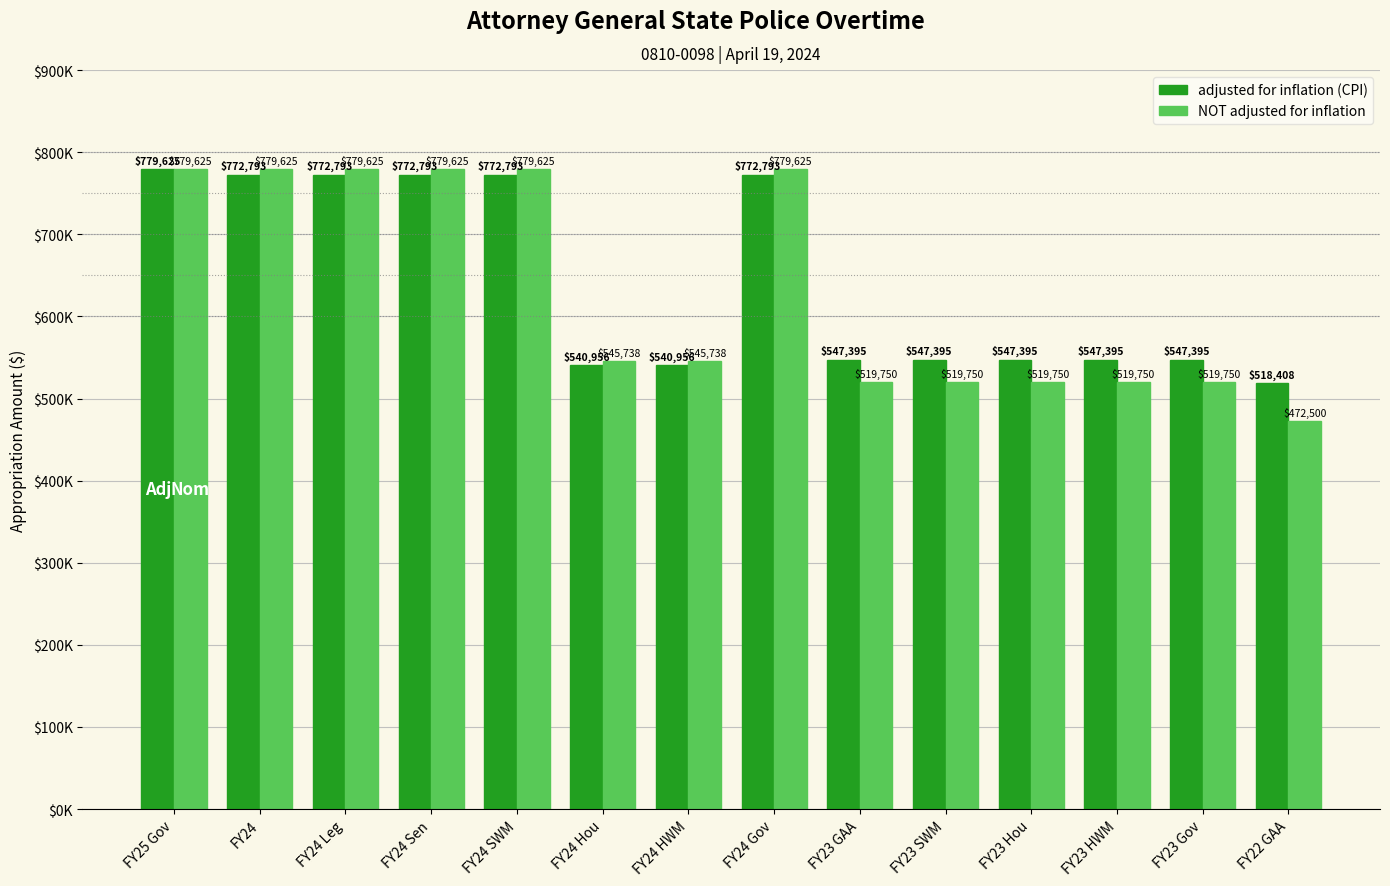

What are all the series names shown in the legend?

adjusted for inflation (CPI), NOT adjusted for inflation